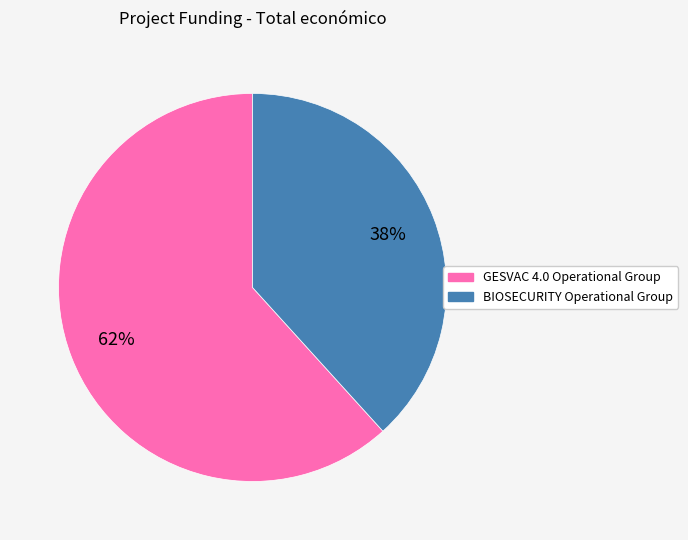

To the nearest percent, what portion does GESVAC 4.0 Operational Group represent?

62%